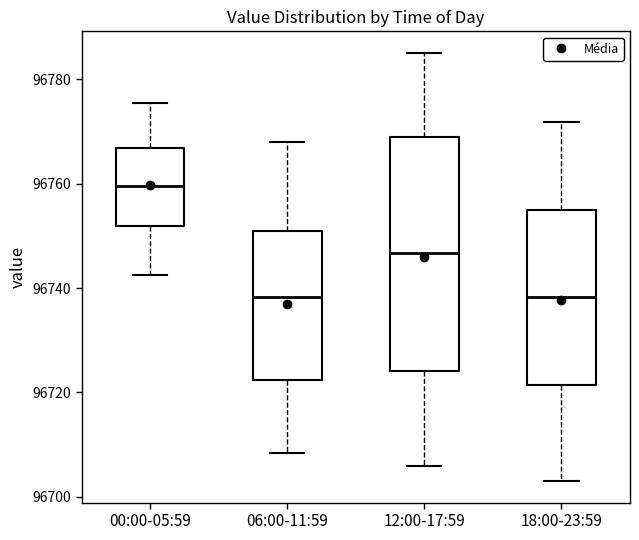

Which box's median line is the highest?

00:00-05:59